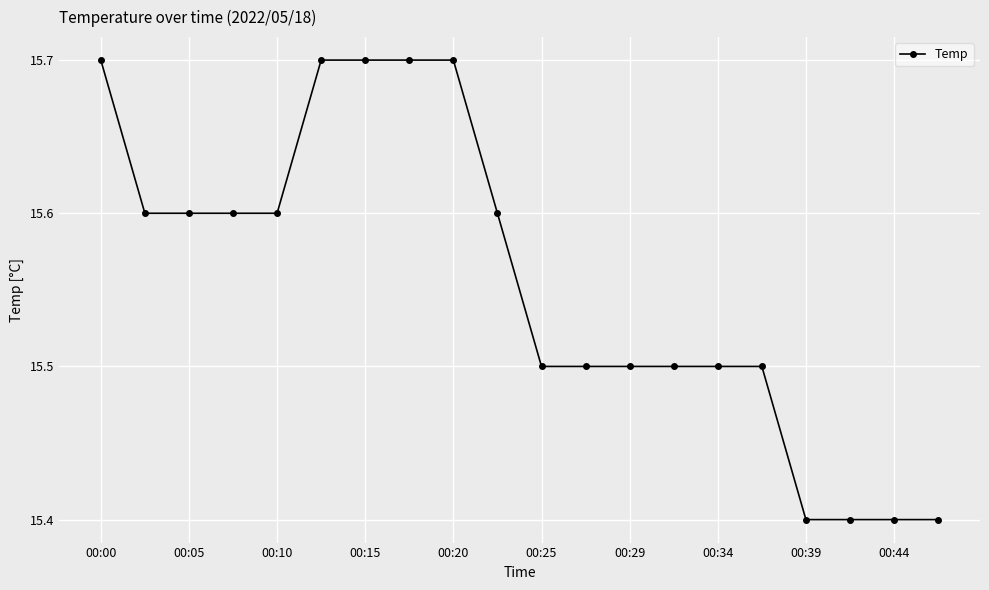

Count the values in the range 15 to 16.

20